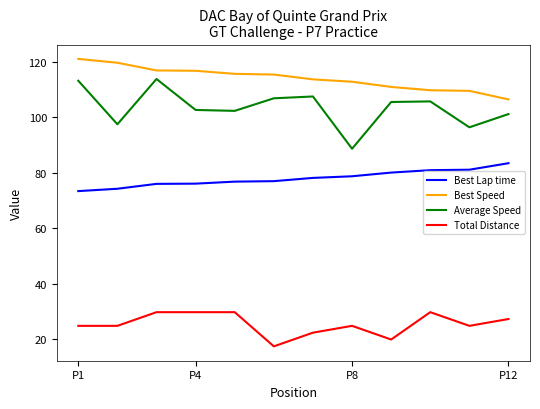

True or false: Average Speed and Total Distance cross at least once.

False